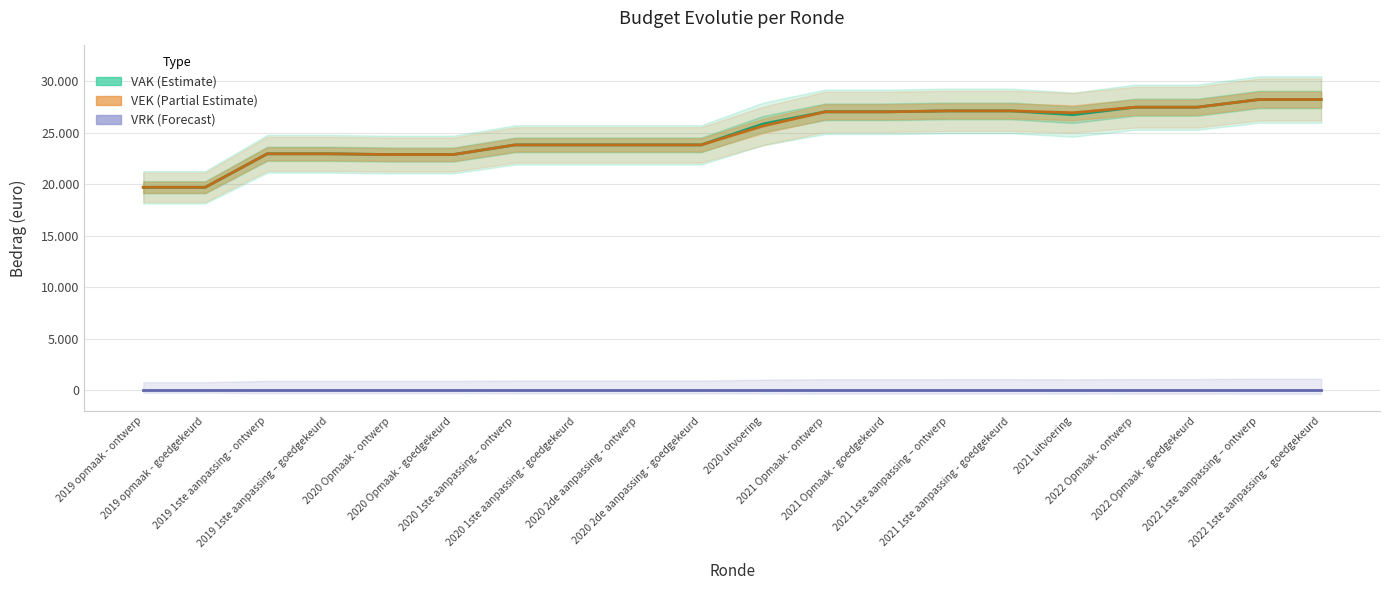

True or false: VEK (Partial Estimate) and VRK (Forecast) intersect in this chart.

False